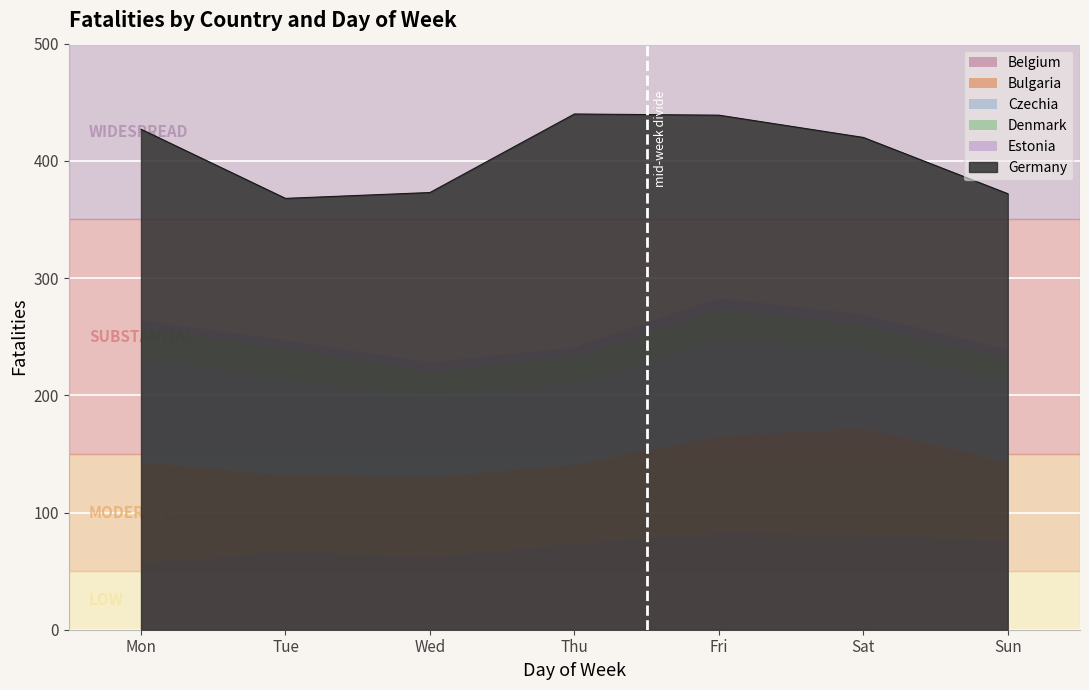

How many values in the Bulgaria series are below 68?

3